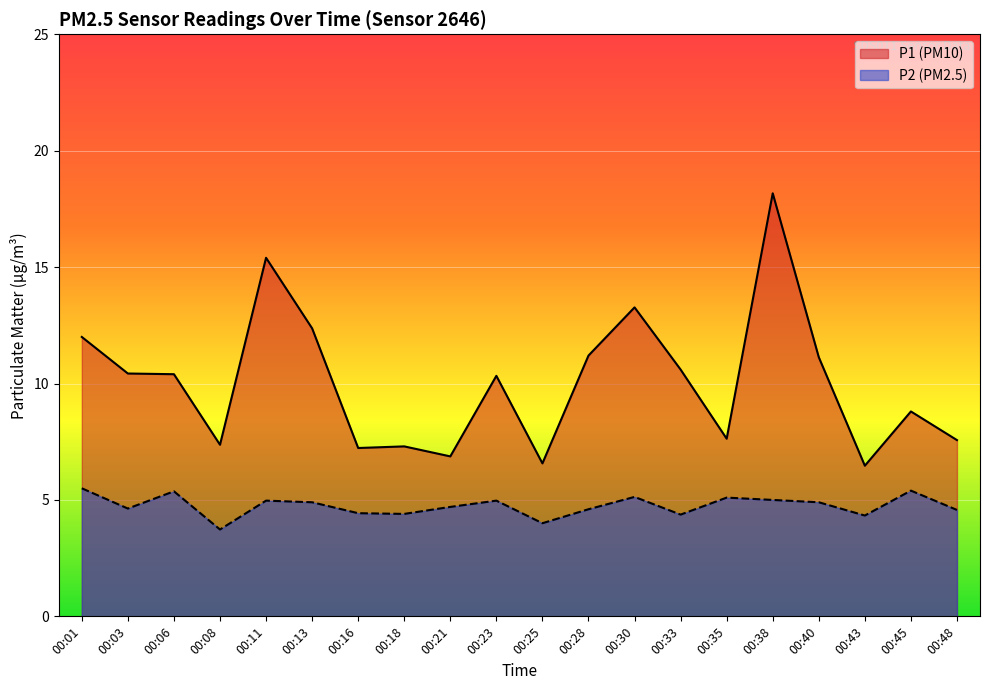

Rank the series by their average value, from highest to lowest.

P1 (PM10), P2 (PM2.5)